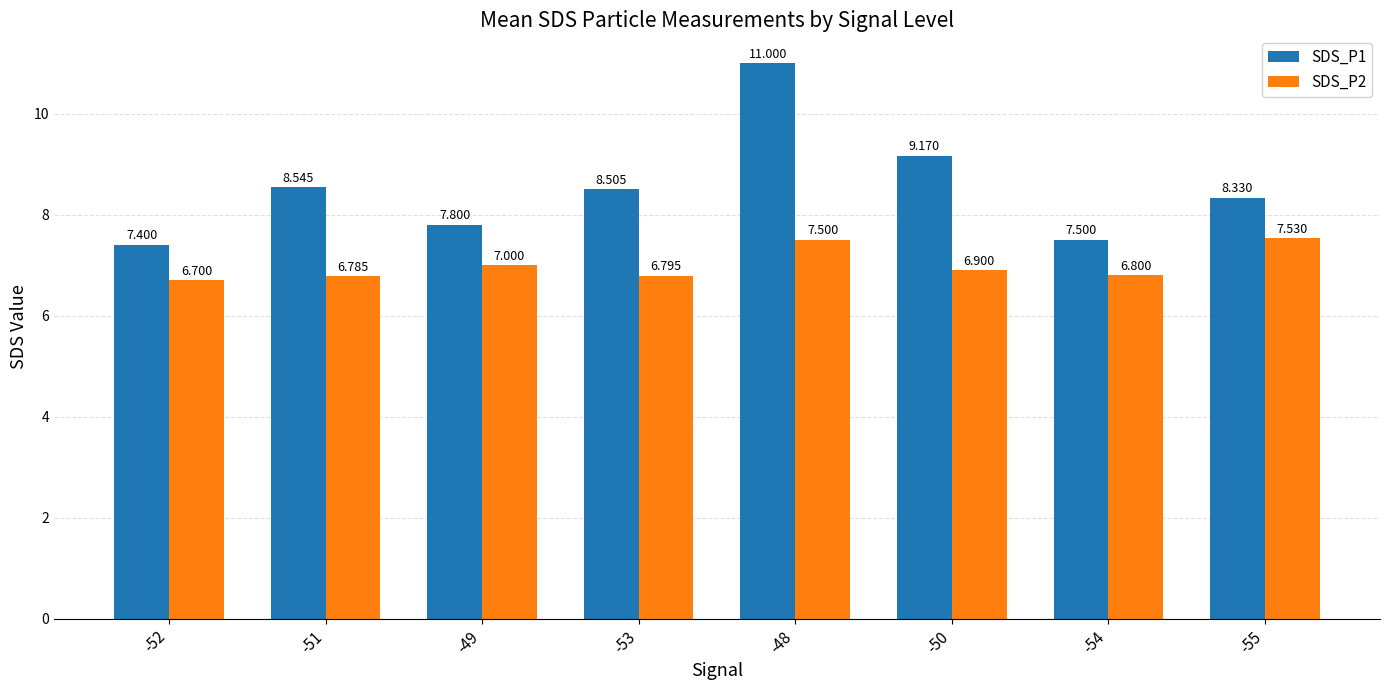

Is the value of SDS_P1 at -48 greater than the value of SDS_P2 at -53?

Yes